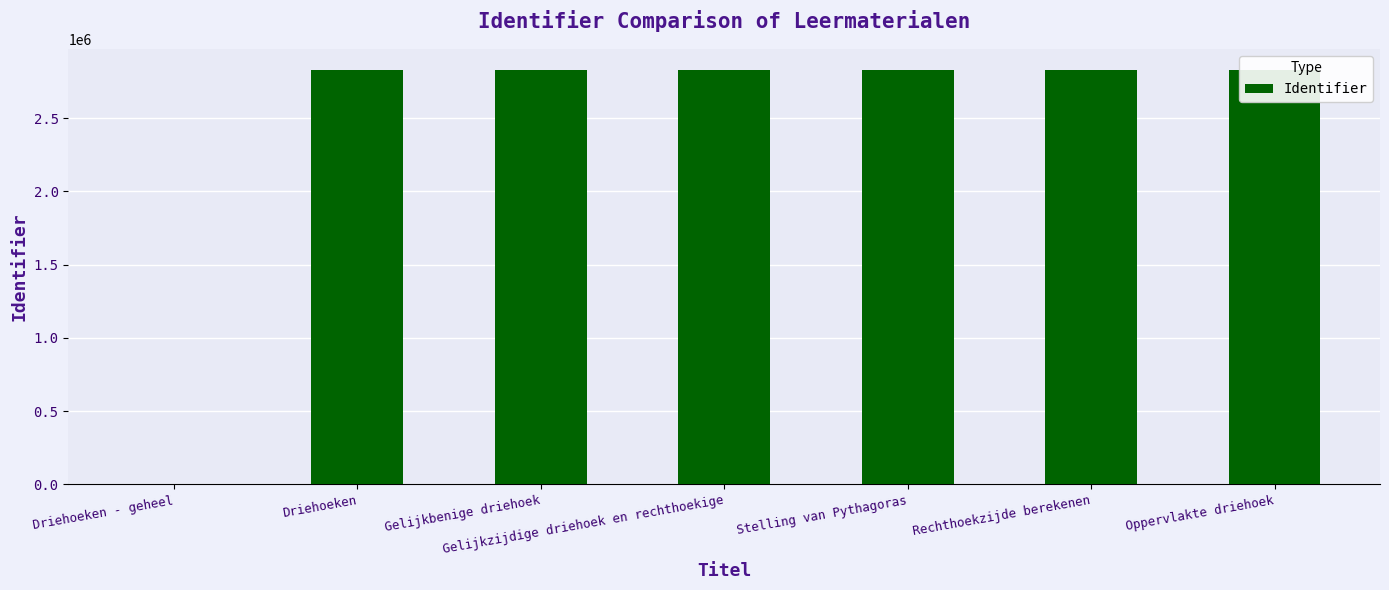

What is the value of the 4th bar from the left?

2831156